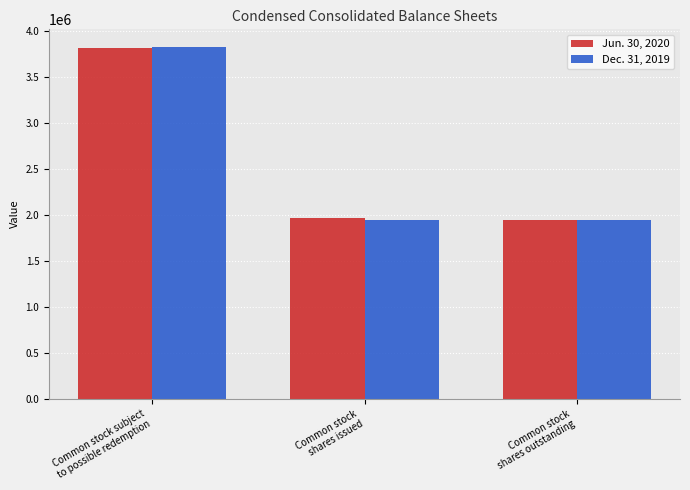

What position from the right is Common stock
shares outstanding?

1